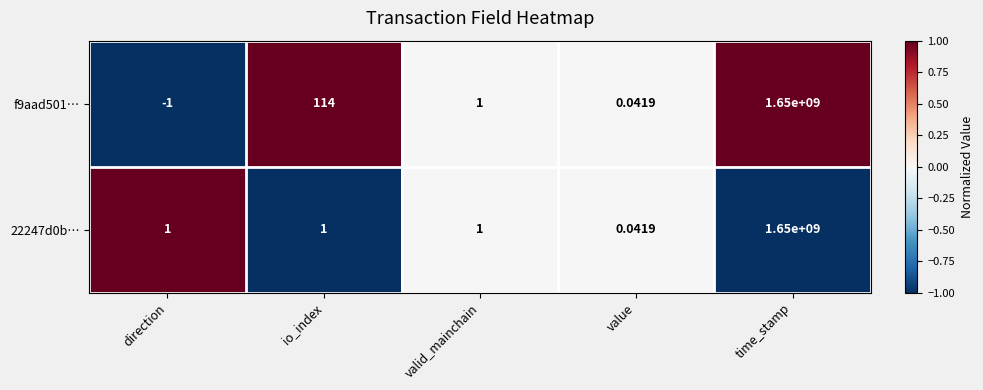

At which category is the sum across all series the highest?

time_stamp